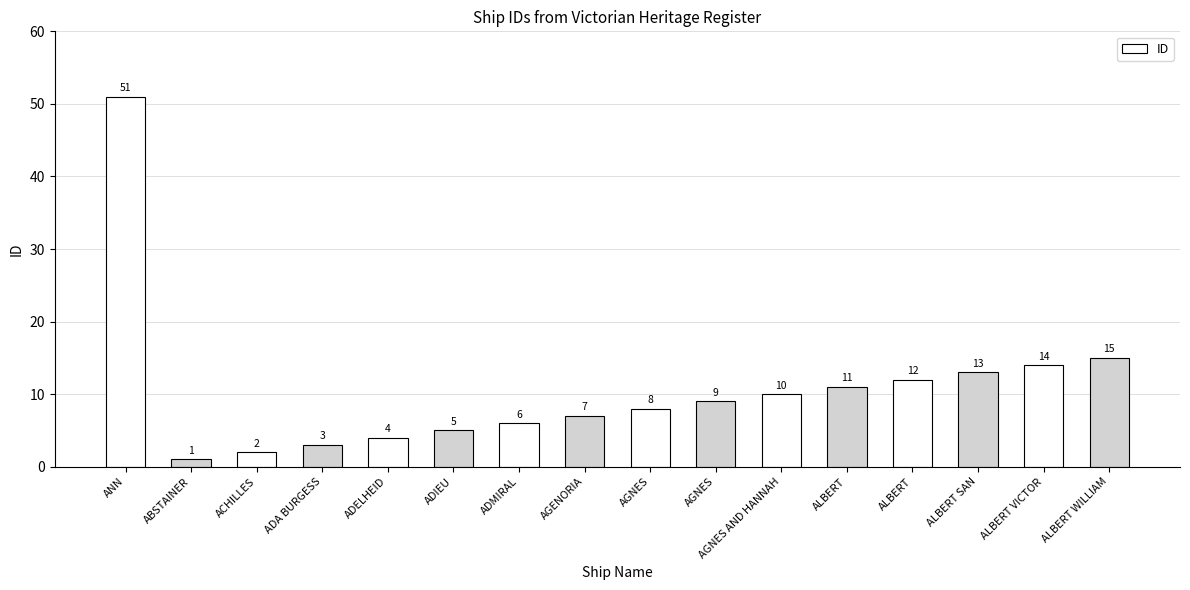

Count the number of data series in this chart.

1